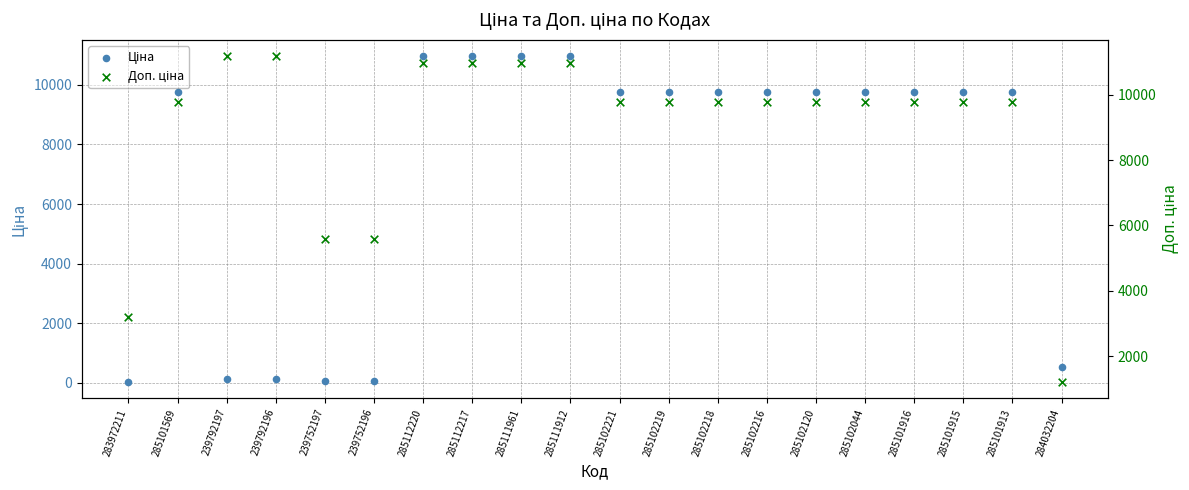

Which series has the largest total across all categories?

Доп. ціна